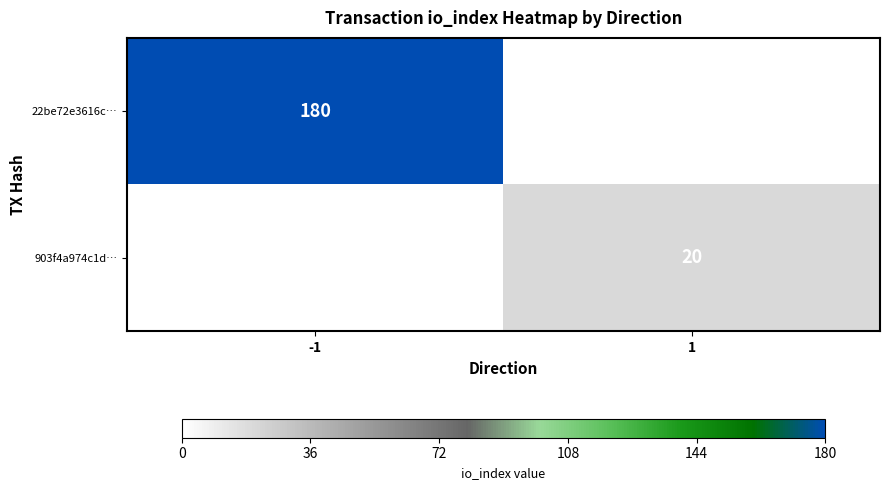

The 903f4a974c1d… series shows 20 at 1. True or false?

True